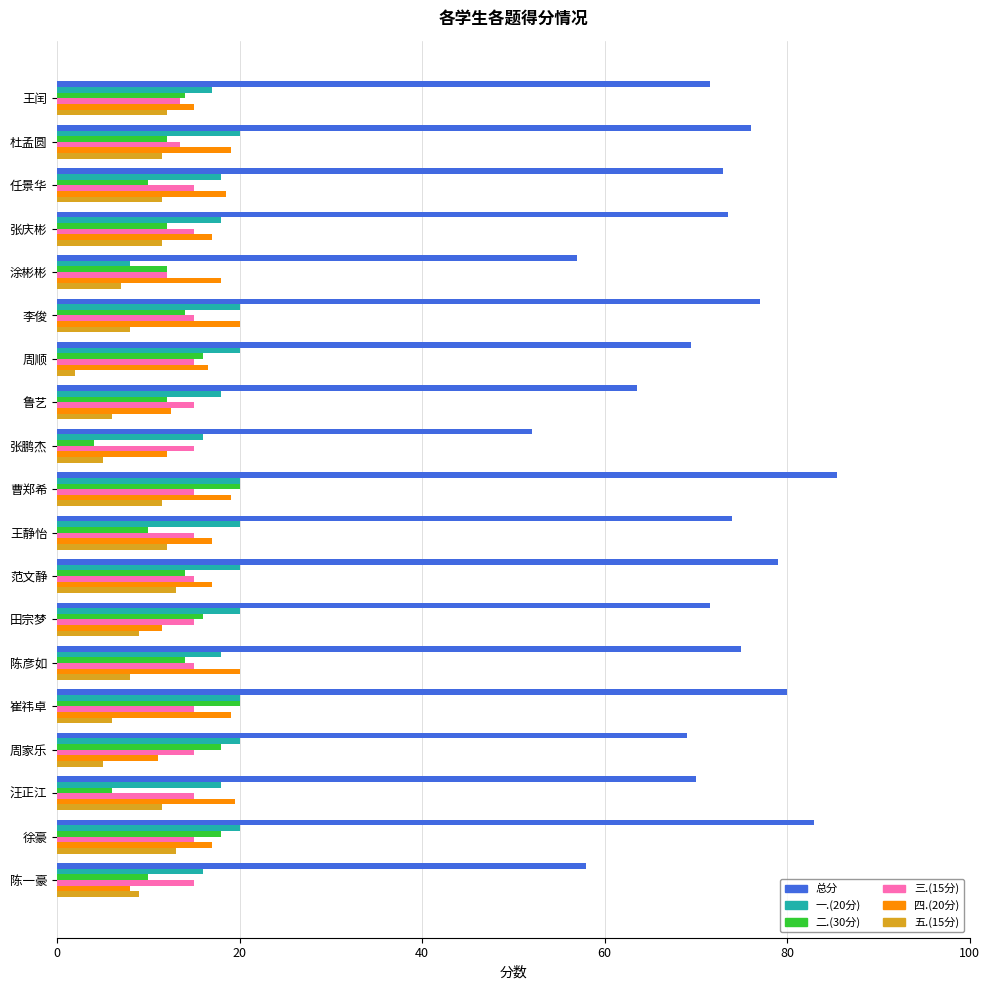

What is the minimum value shown in the chart?

2.0